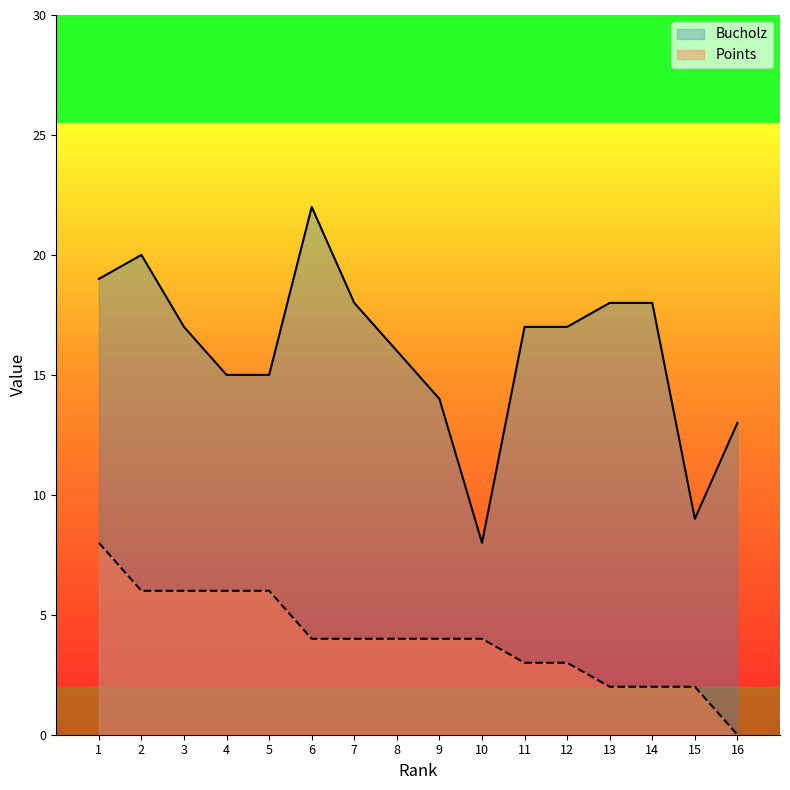

What is the spread (max minus min) of values at 10?

4